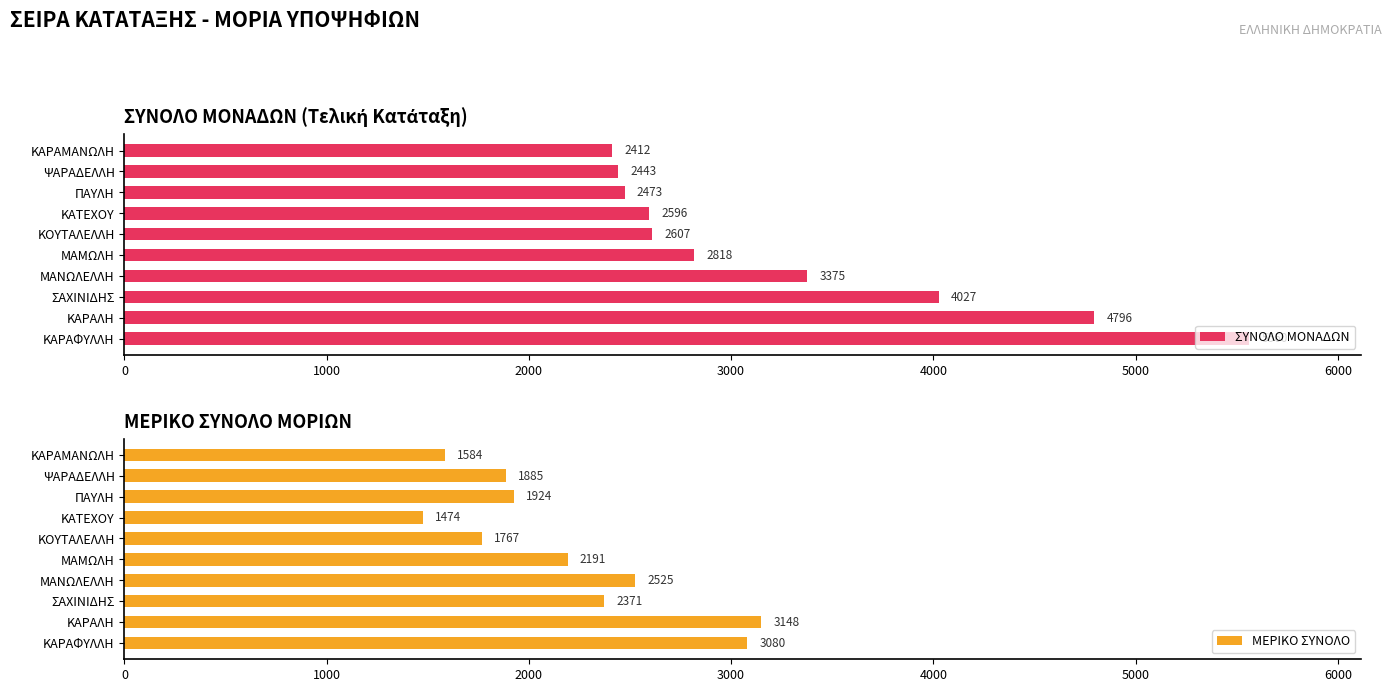

List the labels in order of ΣΥΝΟΛΟ ΜΟΝΑΔΩΝ value, smallest first.

ΚΑΡΑΜΑΝΩΛΗ, ΨΑΡΑΔΕΛΛΗ, ΠΑΥΛΗ, ΚΑΤΕΧΟΥ, ΚΟΥΤΑΛΕΛΛΗ, ΜΑΜΩΛΗ, ΜΑΝΩΛΕΛΛΗ, ΣΑΧΙΝΙΔΗΣ, ΚΑΡΑΛΗ, ΚΑΡΑΦΥΛΛΗ